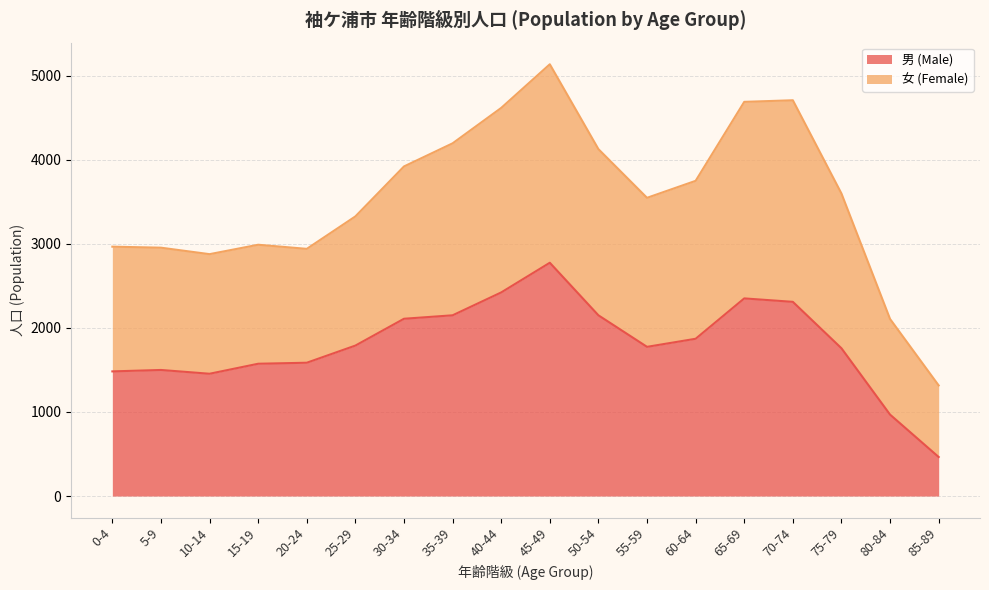

How many lines are shown in the chart?

2